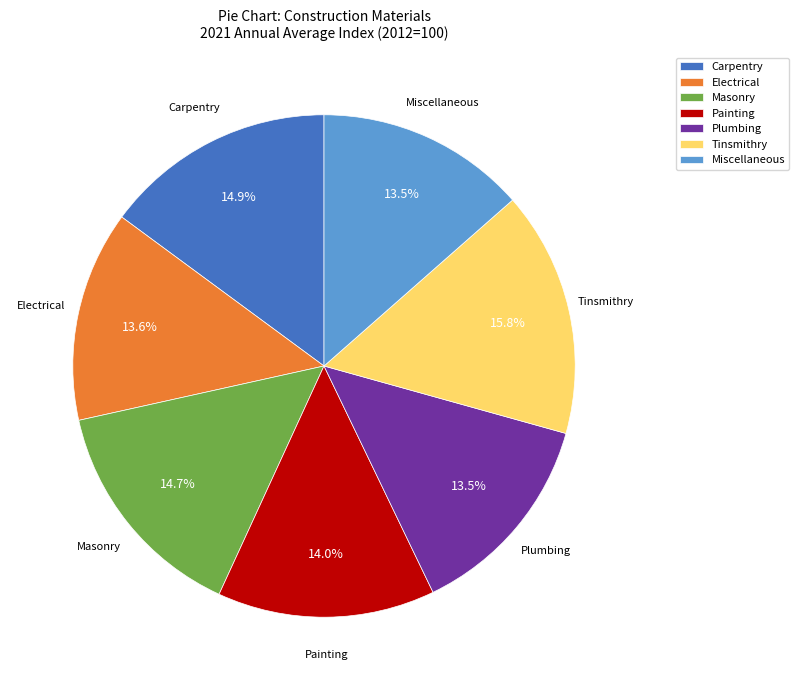

Does any single category account for the majority?

No